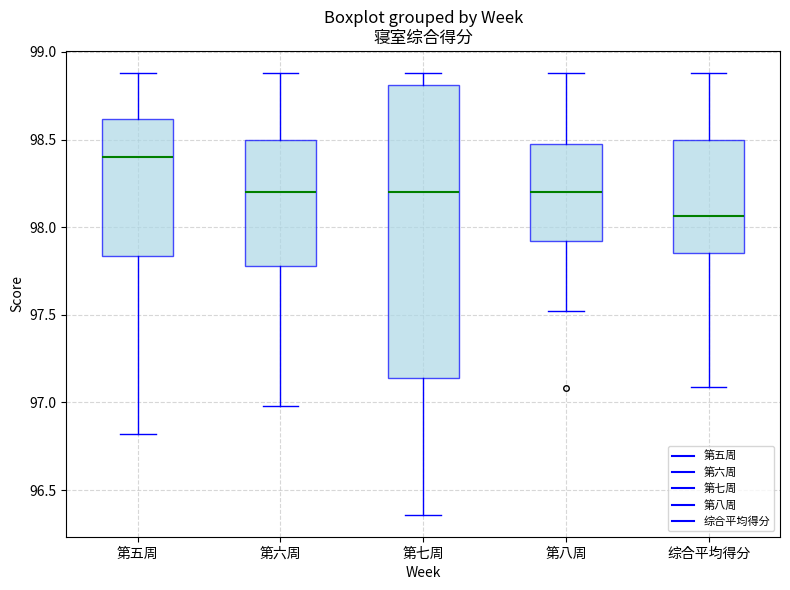

Which box is the tallest, from its lower edge to its upper edge?

第七周